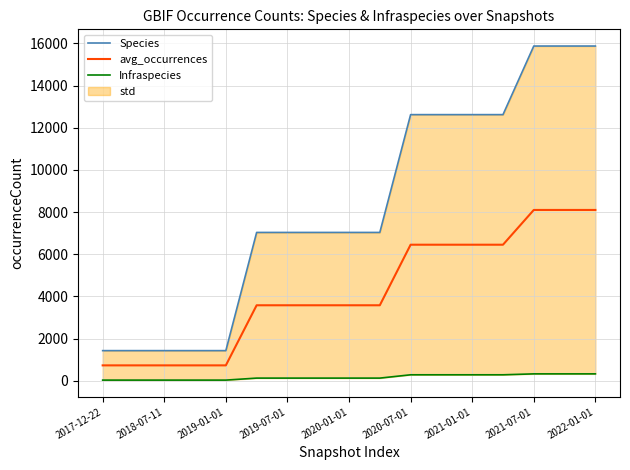

What is the difference between the maximum and second lowest values in the Infraspecies series?

296.0